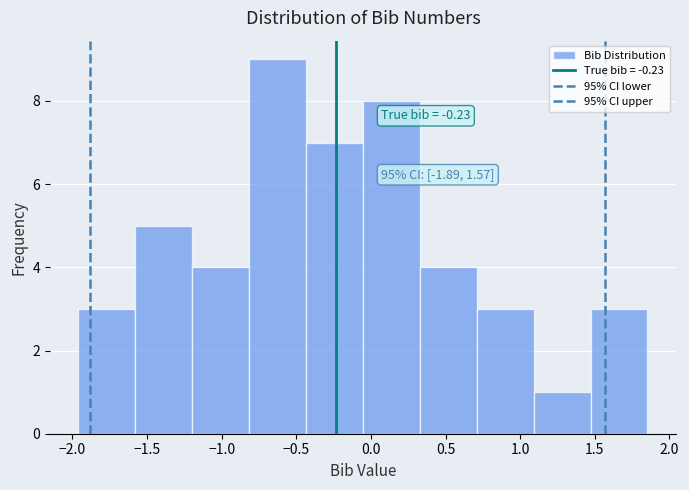

Which range on the x-axis has the tallest bar?

-0.80 to -0.45